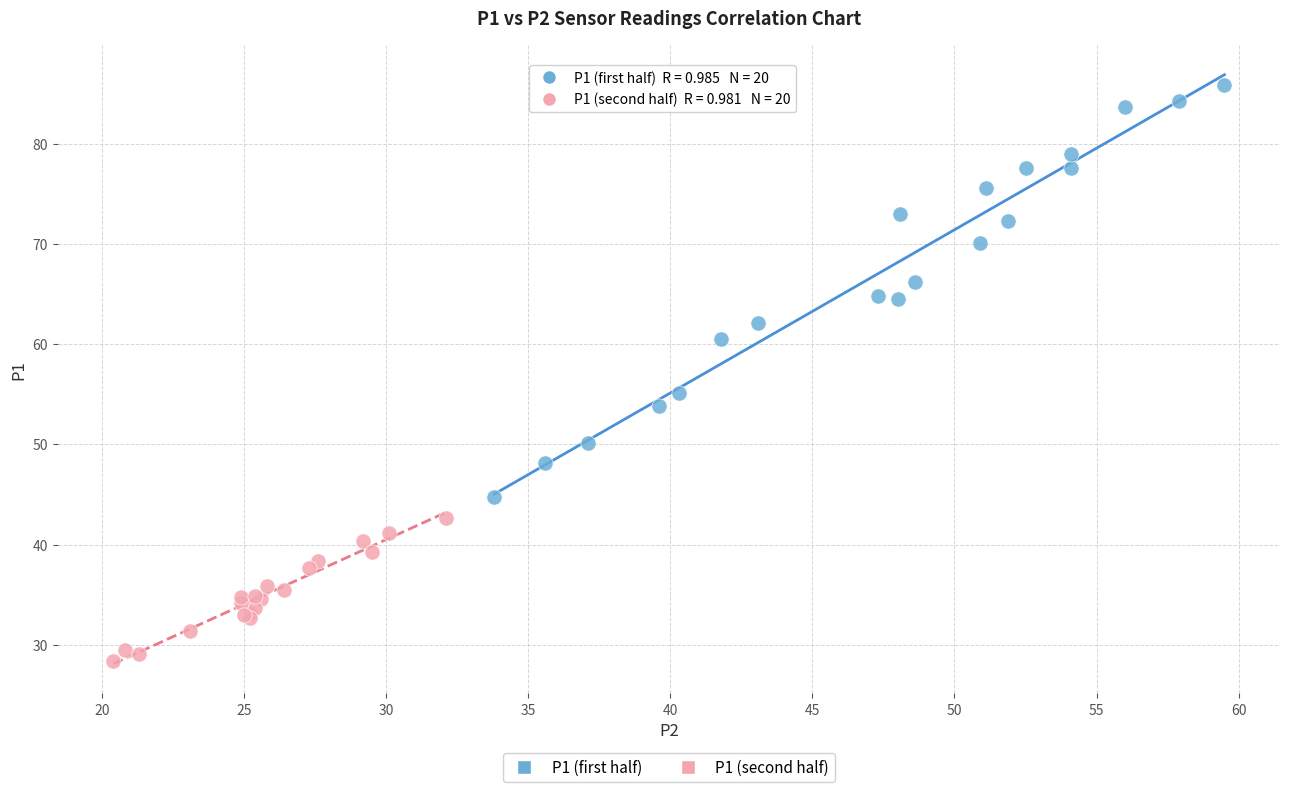

Which series has the widest spread of Y values?

P1 (first half)